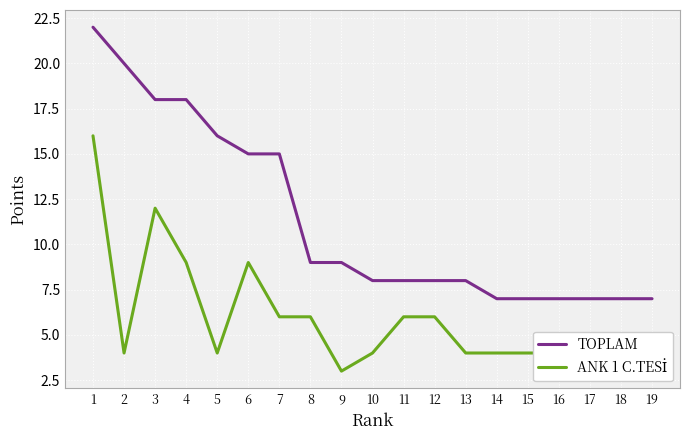

List the series in order of their overall mean, lowest first.

ANK 1 C.TESİ, TOPLAM